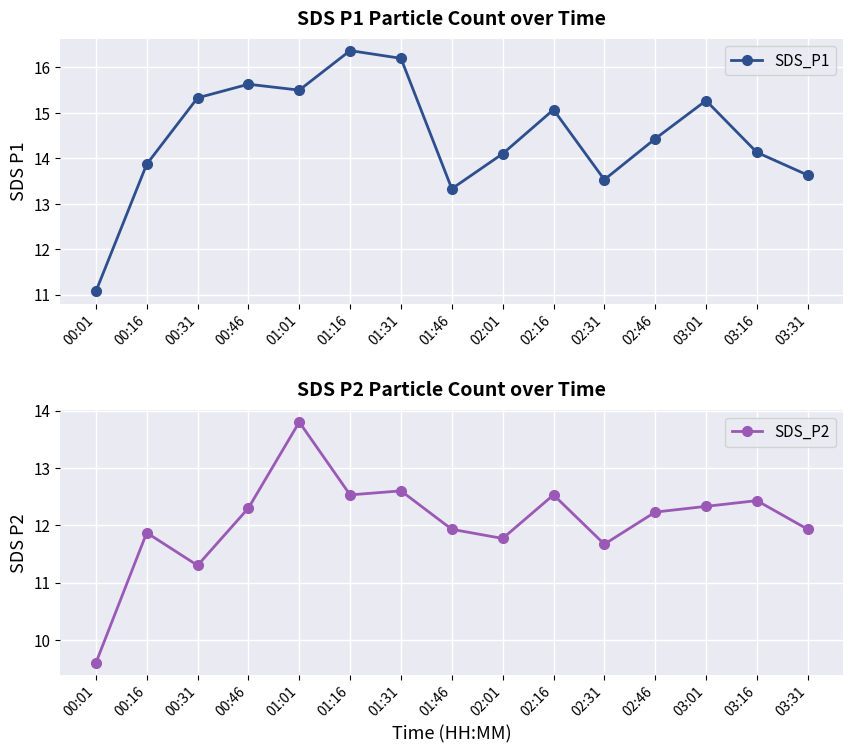

Where does the SDS_P1 series first go above 14?

00:31